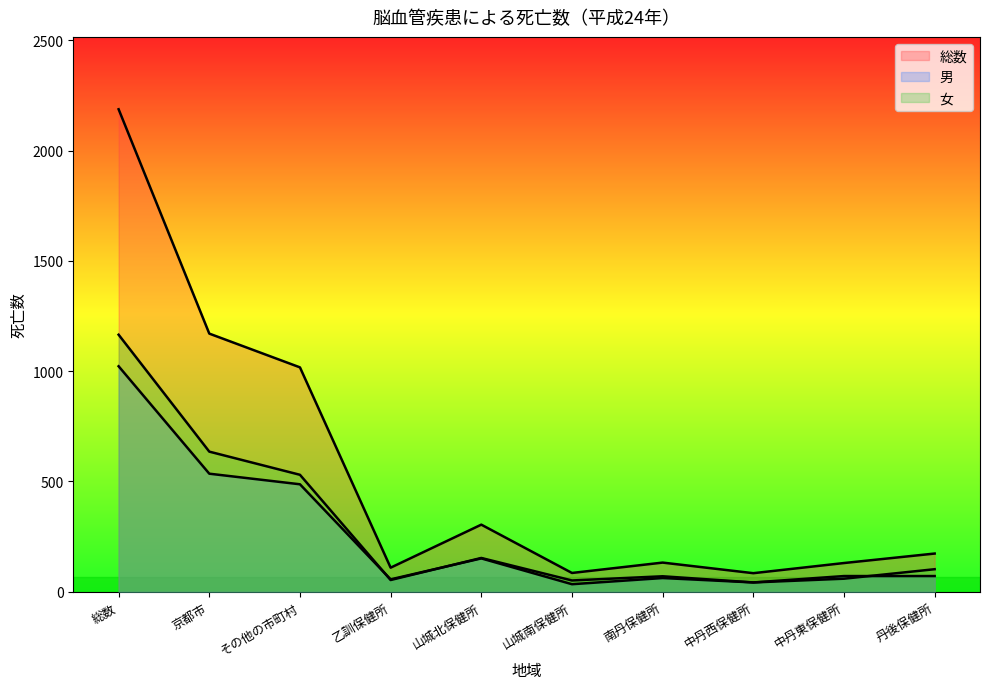

Reading right to left, transcribe all the data shown in this chart.

総数: 丹後保健所=173	中丹東保健所=130	中丹西保健所=84	南丹保健所=132	山城南保健所=85	山城北保健所=304	乙訓保健所=109	その他の市町村=1017	京都市=1170	総数=2187
男: 丹後保健所=71	中丹東保健所=71	中丹西保健所=42	南丹保健所=62	山城南保健所=34	山城北保健所=151	乙訓保健所=56	その他の市町村=487	京都市=535	総数=1022
女: 丹後保健所=102	中丹東保健所=59	中丹西保健所=42	南丹保健所=70	山城南保健所=51	山城北保健所=153	乙訓保健所=53	その他の市町村=530	京都市=635	総数=1165